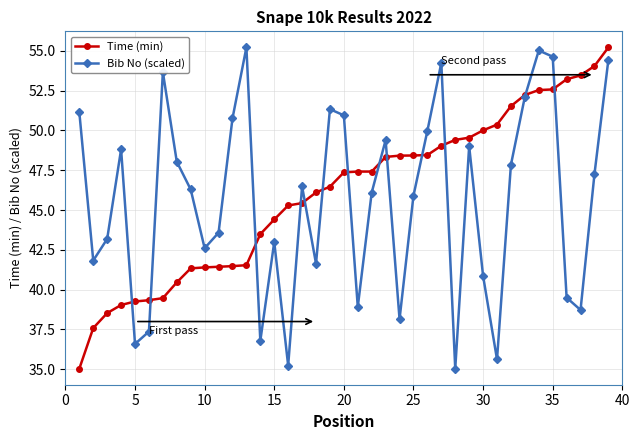

In Bib No (scaled), how many points are lower than both neighbors (excluding endpoints)?

11